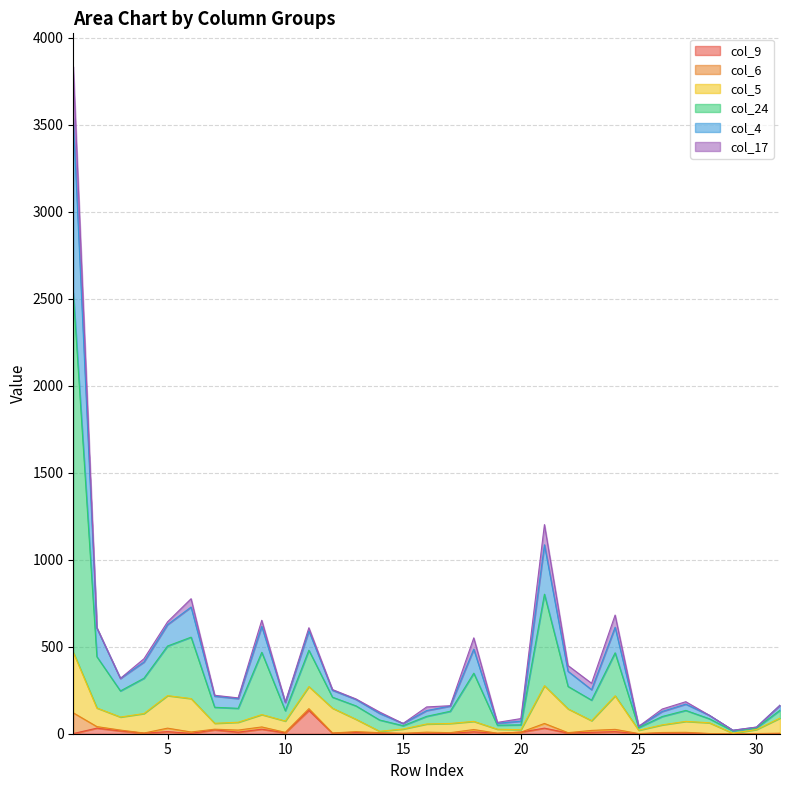

Where does the col_24 series first go above 206?

1